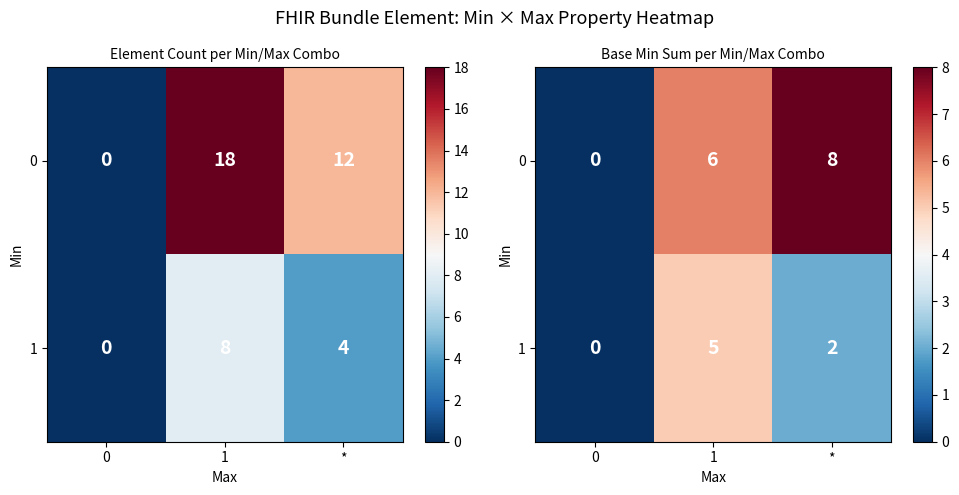

What is the total value across all series at 1?

11